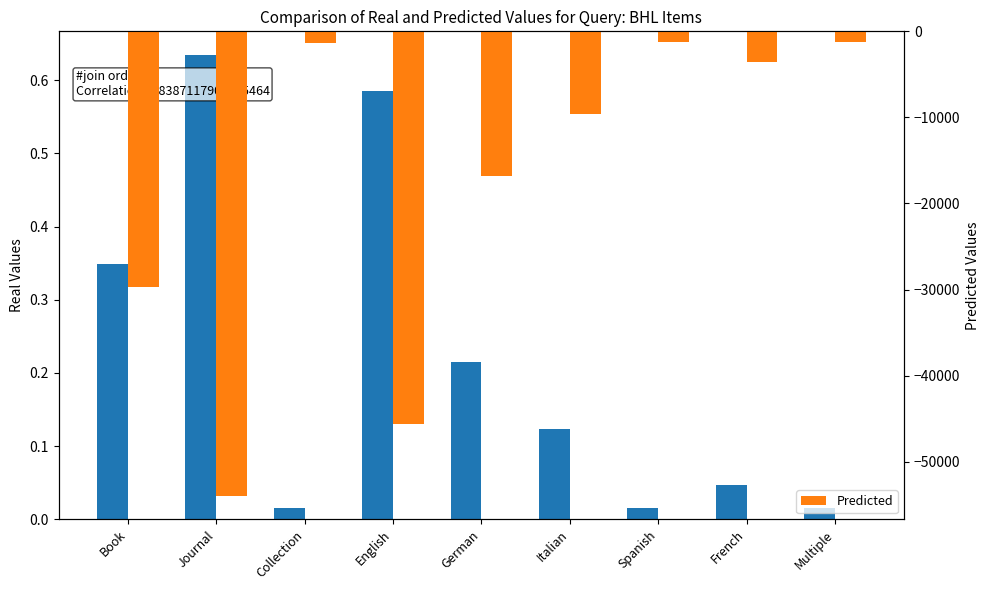

What is the total value across all series at Collection?

-1350.0